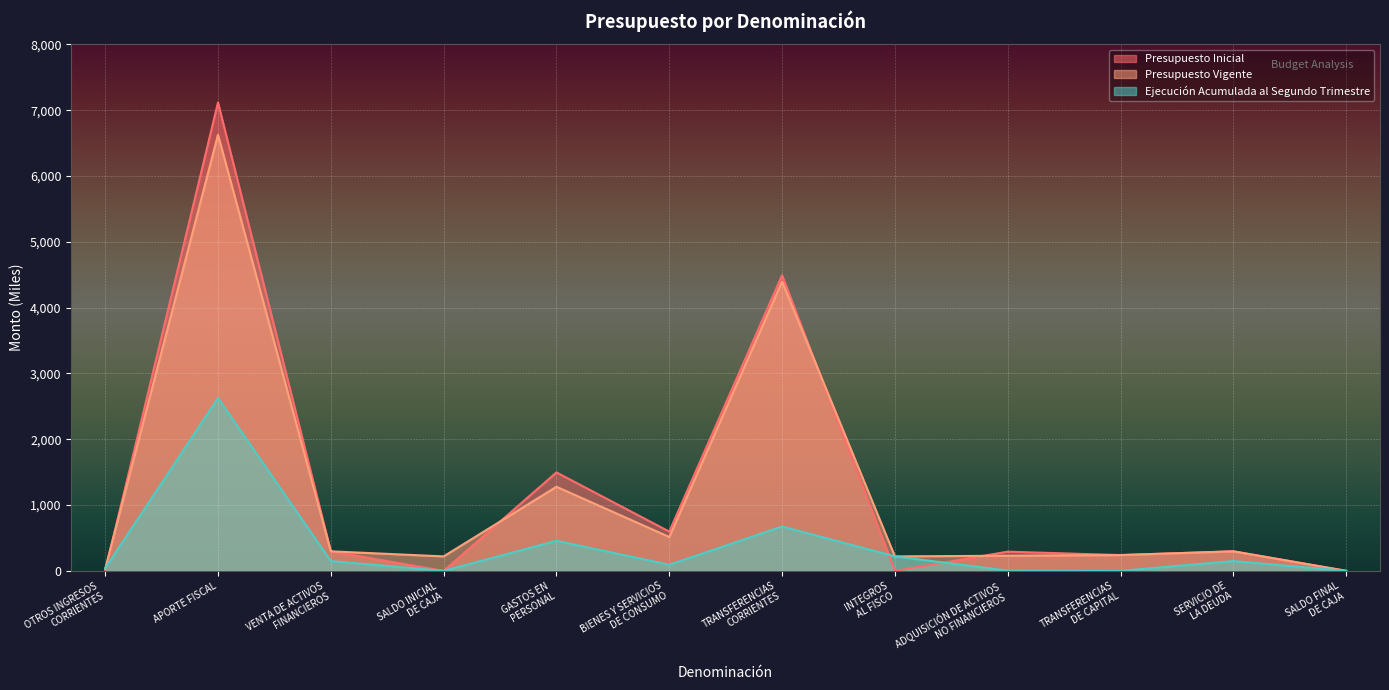

What is the difference between the second highest and second lowest values in the Presupuesto Vigente series?

4363